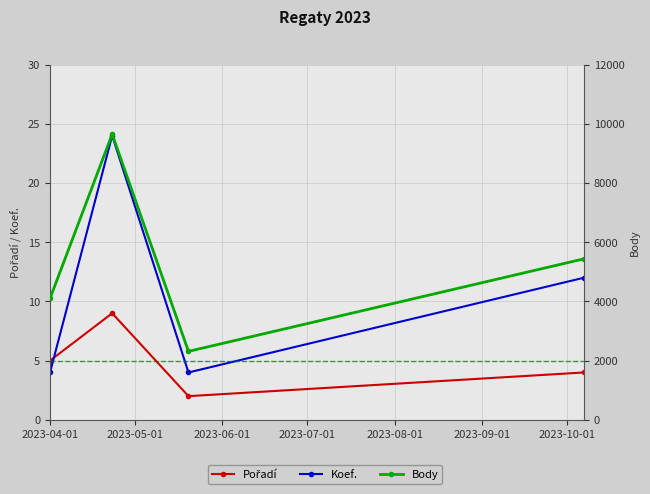

Which has a higher value, 2023-04-01 or 2023-07-01?

2023-04-01